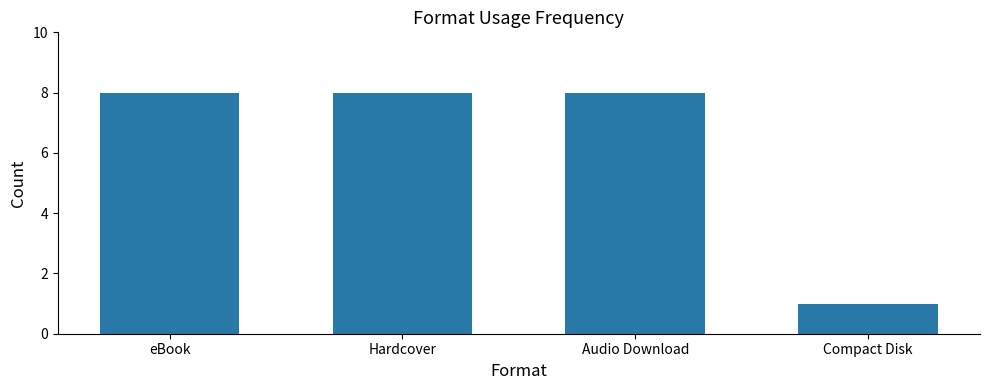

Count the number of categories in the chart.

4